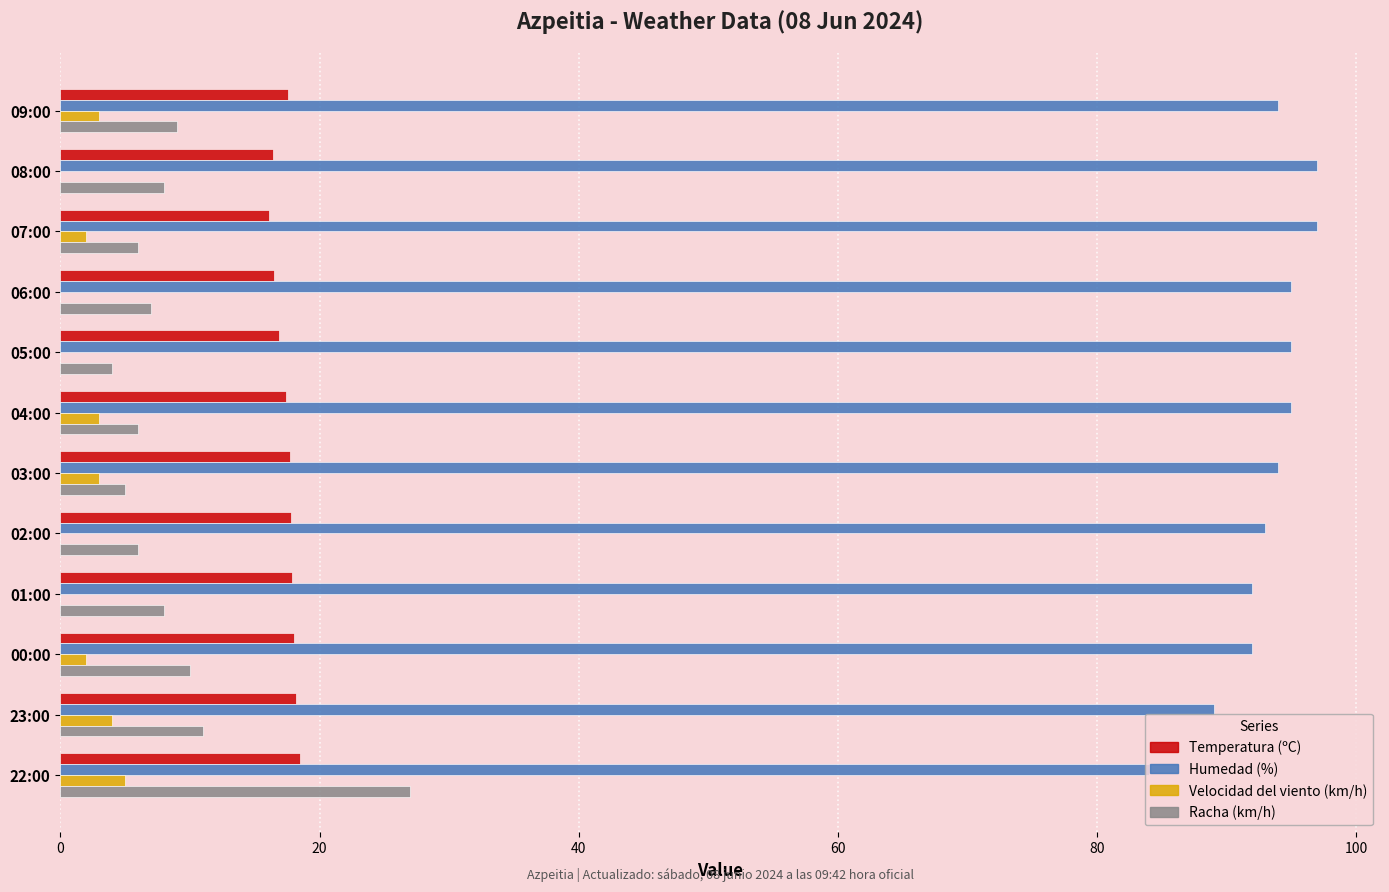

Which series changed the most between 01:00 and 22:00?

Racha (km/h)